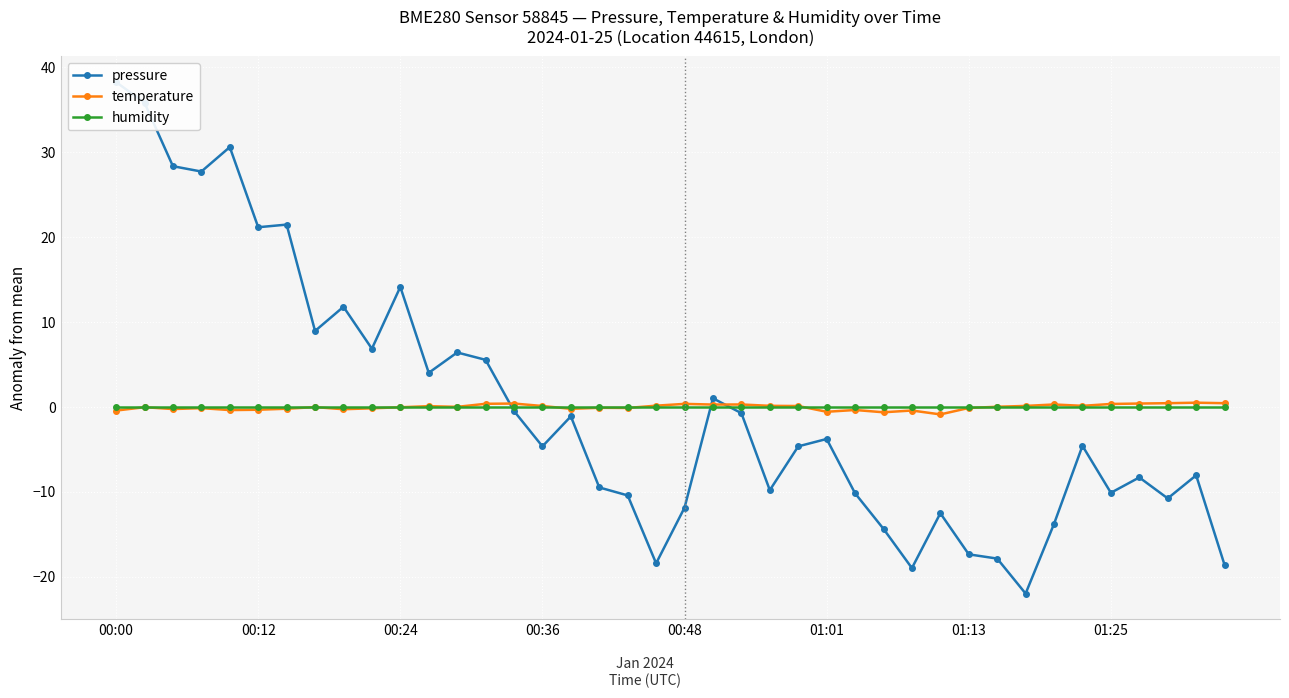

What is the maximum value shown in the chart?

38.3